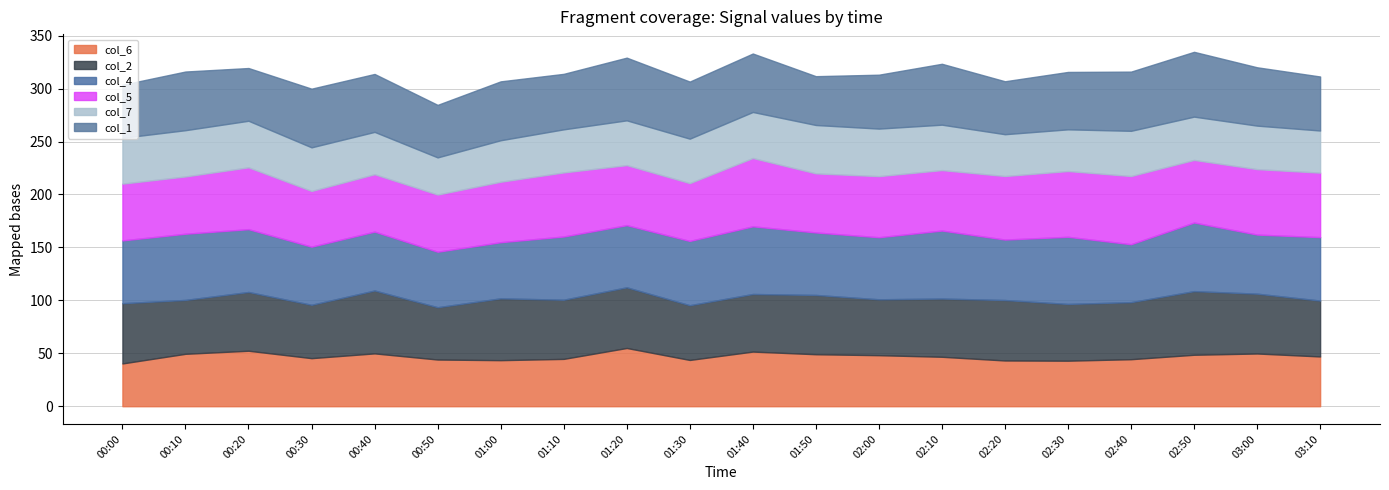

Reading left to right, extract all data points from this chart.

col_1: 00:00=50.1	00:10=55.4	00:20=49.8	00:30=55.4	00:40=54.7	00:50=49.6	01:00=55.6	01:10=52.4	01:20=59.2	01:30=53.9	01:40=55.2	01:50=46.1	02:00=50.9	02:10=57.5	02:20=50.0	02:30=54.2	02:40=55.9	02:50=61.2	03:00=55.1	03:10=51.0
col_2: 00:00=56.9	00:10=50.9	00:20=55.5	00:30=50.4	00:40=59.4	00:50=49.4	01:00=58.4	01:10=55.9	01:20=57.3	01:30=51.7	01:40=54.4	01:50=56.0	02:00=52.8	02:10=55.0	02:20=57.1	02:30=53.6	02:40=53.9	02:50=60.1	03:00=56.5	03:10=52.8
col_4: 00:00=59.3	00:10=62.5	00:20=59.3	00:30=54.9	00:40=55.6	00:50=52.4	01:00=53.0	01:10=59.7	01:20=58.7	01:30=60.7	01:40=63.9	01:50=59.0	02:00=58.6	02:10=64.2	02:20=57.1	02:30=63.4	02:40=54.7	02:50=64.8	03:00=55.8	03:10=59.9
col_5: 00:00=53.6	00:10=54.1	00:20=58.4	00:30=52.6	00:40=54.2	00:50=54.0	01:00=57.1	01:10=60.5	01:20=56.7	01:30=54.6	01:40=64.5	01:50=55.8	02:00=57.7	02:10=57.1	02:20=60.0	02:30=62.1	02:40=64.4	02:50=59.1	03:00=61.8	03:10=60.9
col_6: 00:00=40.4	00:10=49.5	00:20=52.4	00:30=45.4	00:40=49.9	00:50=44.1	01:00=43.5	01:10=44.7	01:20=55.0	01:30=43.7	01:40=51.6	01:50=49.1	02:00=48.2	02:10=46.7	02:20=43.2	02:30=43.0	02:40=44.4	02:50=48.6	03:00=49.8	03:10=47.0
col_7: 00:00=43.3	00:10=43.7	00:20=44.0	00:30=41.2	00:40=40.0	00:50=35.1	01:00=39.2	01:10=40.7	01:20=42.3	01:30=42.0	01:40=43.5	01:50=45.7	02:00=44.9	02:10=42.9	02:20=39.5	02:30=39.4	02:40=42.7	02:50=40.9	03:00=41.1	03:10=39.8